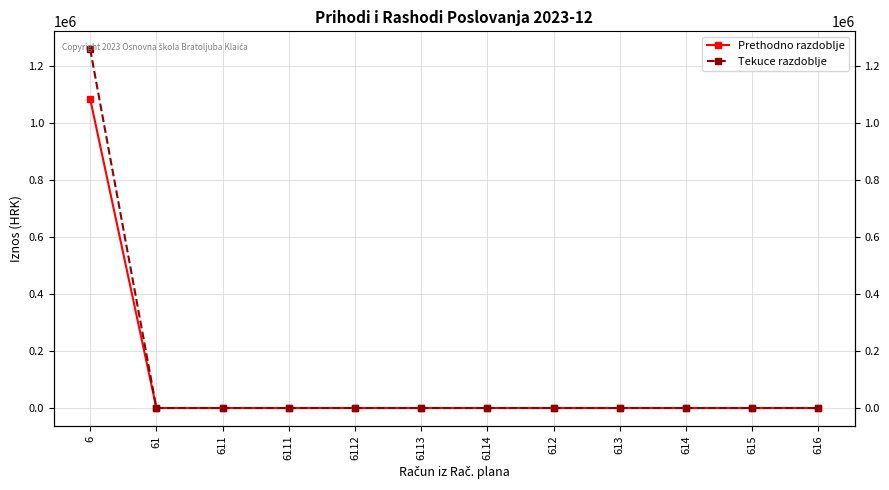

Is this an area chart (filled region under the line)?

No